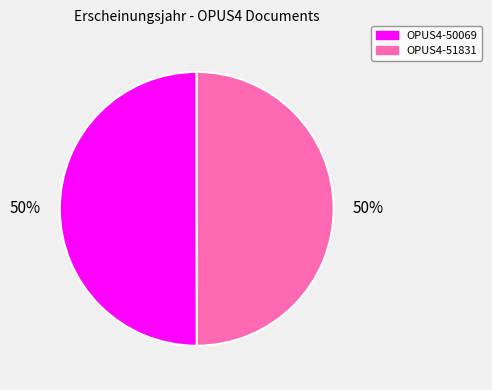

How many slices are in this pie chart?

2